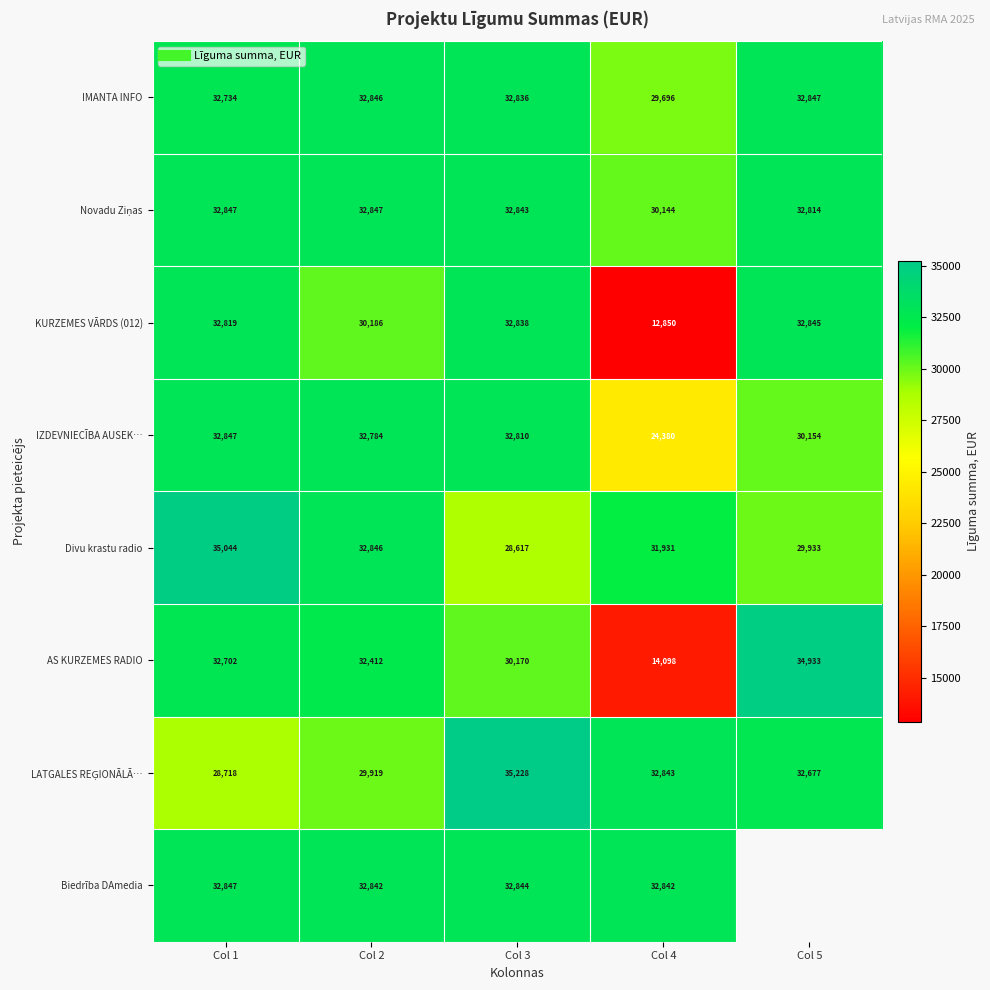

At which label does Novadu Ziņas reach its peak?

Col 2